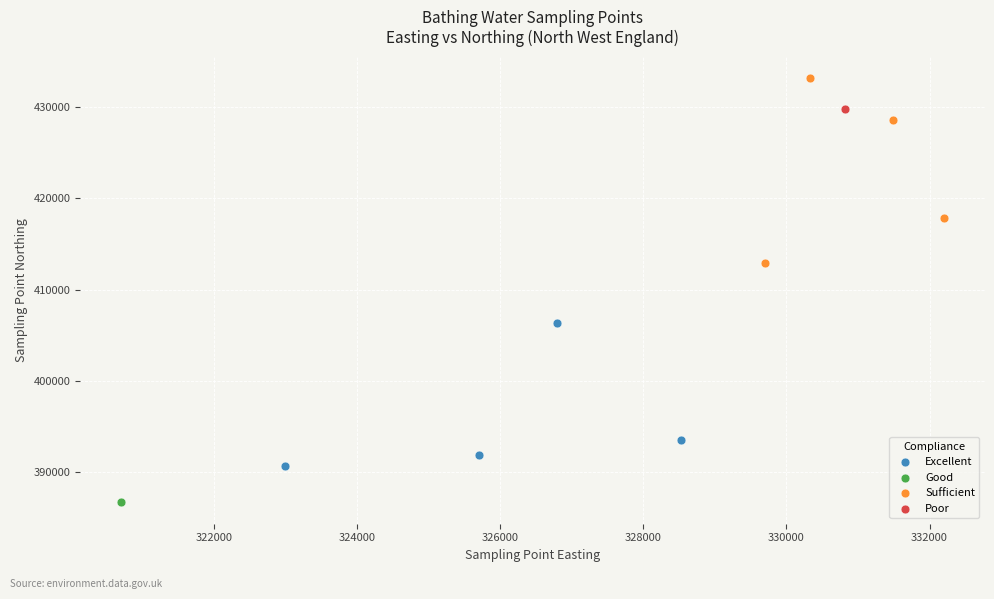

What are all the series names shown in the legend?

Excellent, Good, Sufficient, Poor